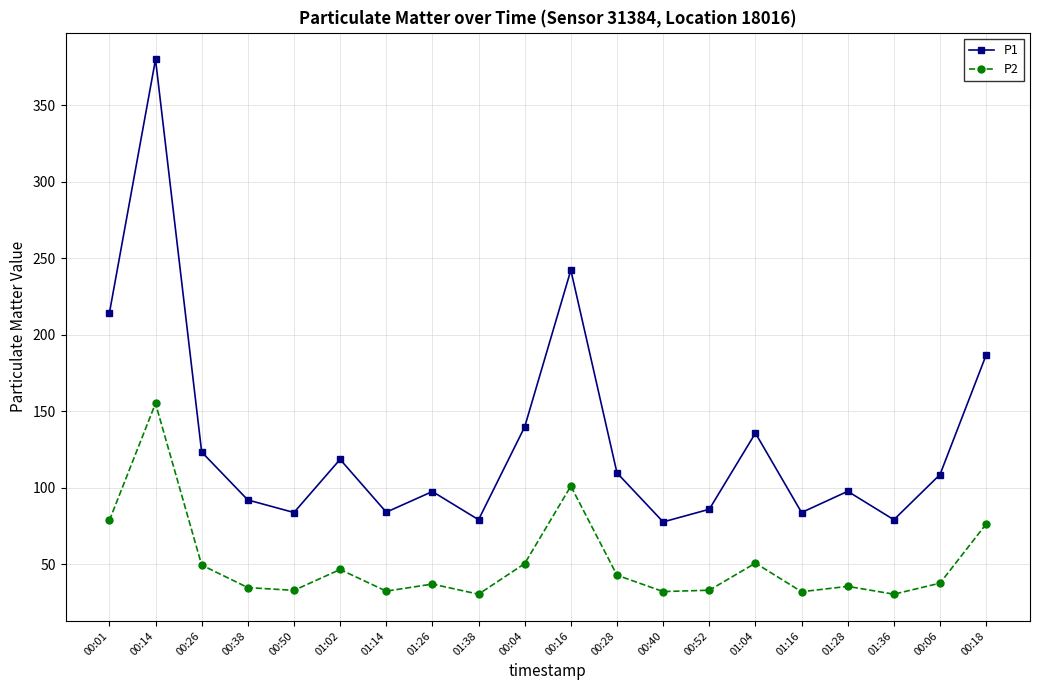

What position from the right is 01:02?

15